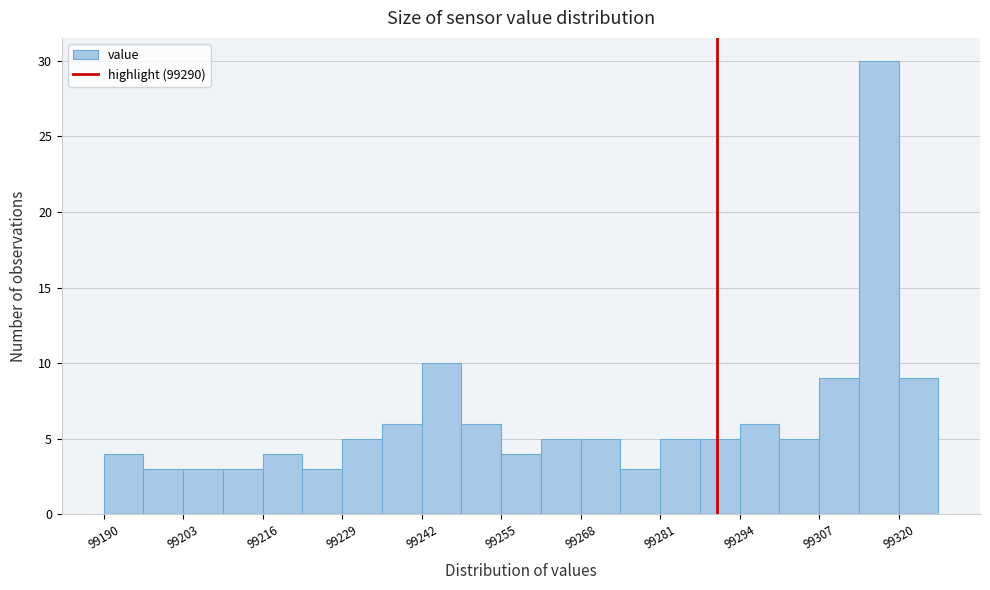

Read against the x-axis, roughly where is the centre of the tallest bar?

99316